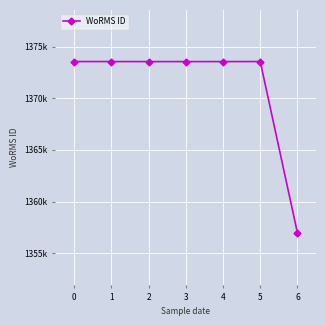

What is the approximate value at 3?

1373543